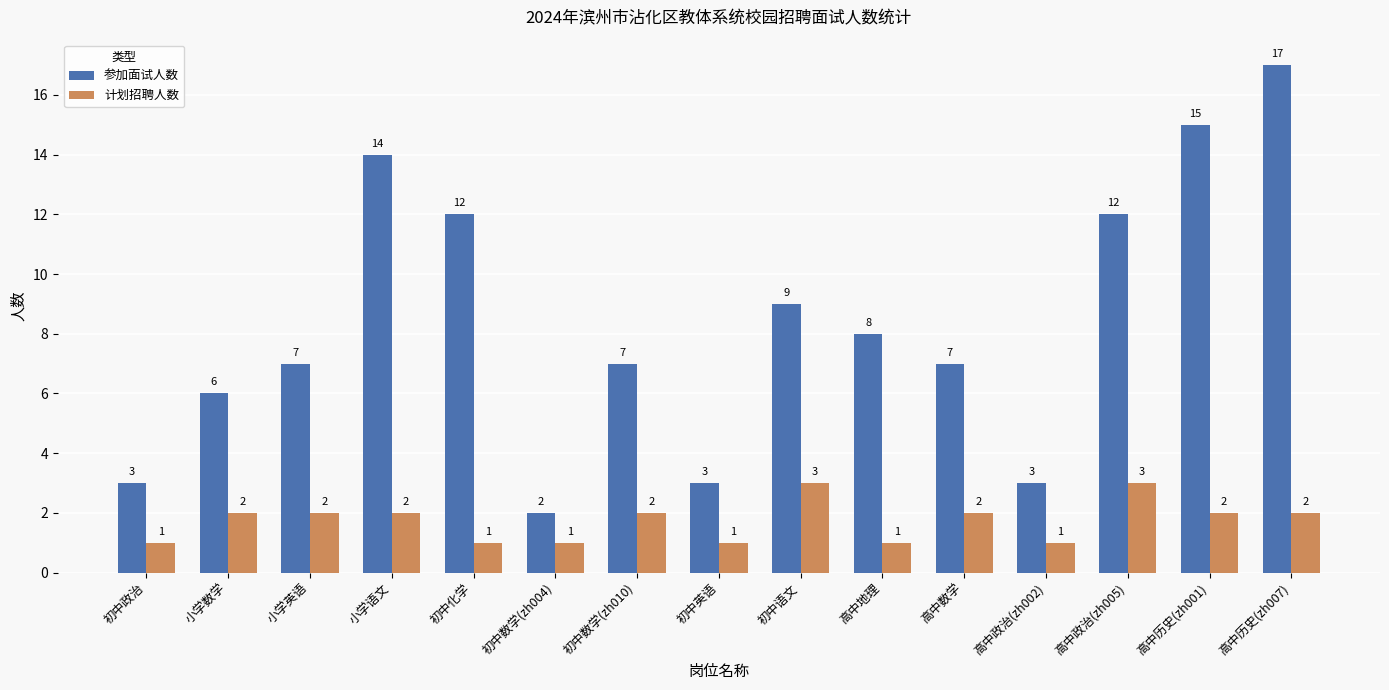

List the series in order of their peak value, highest first.

参加面试人数, 计划招聘人数